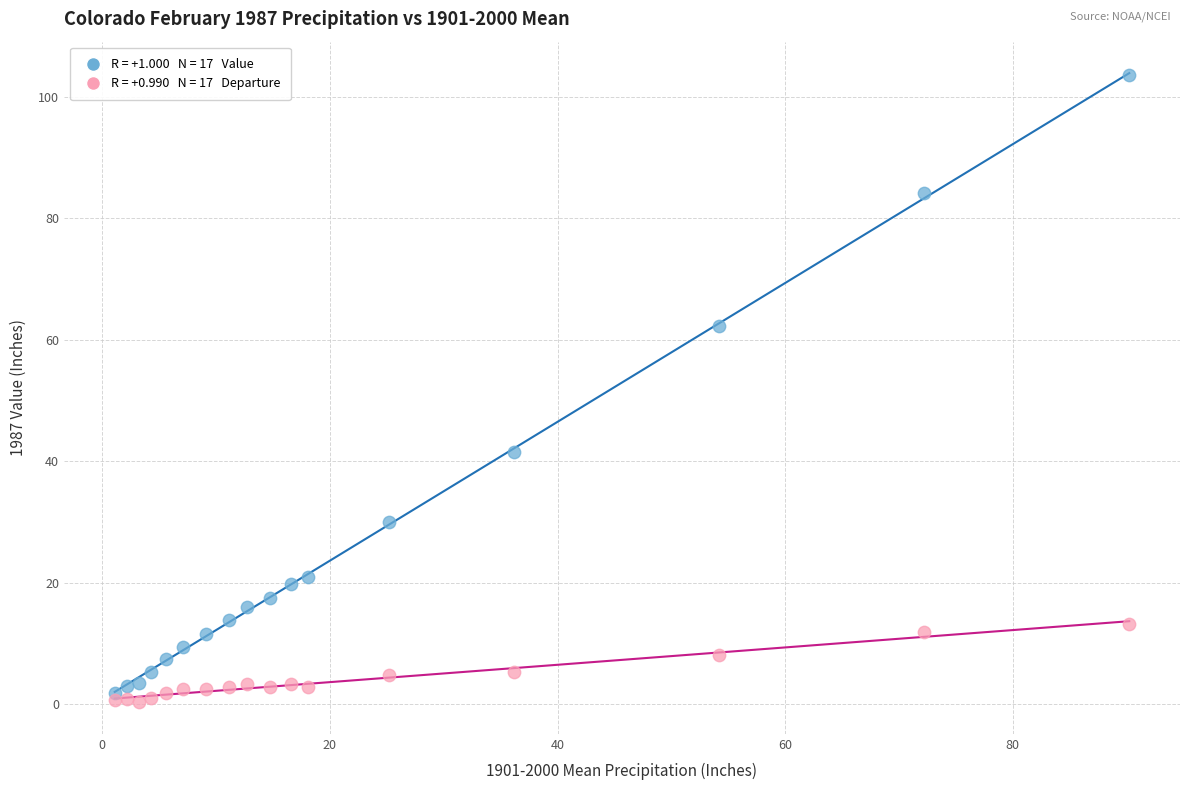

Across all series, what Y value is closest to 51?

41.5